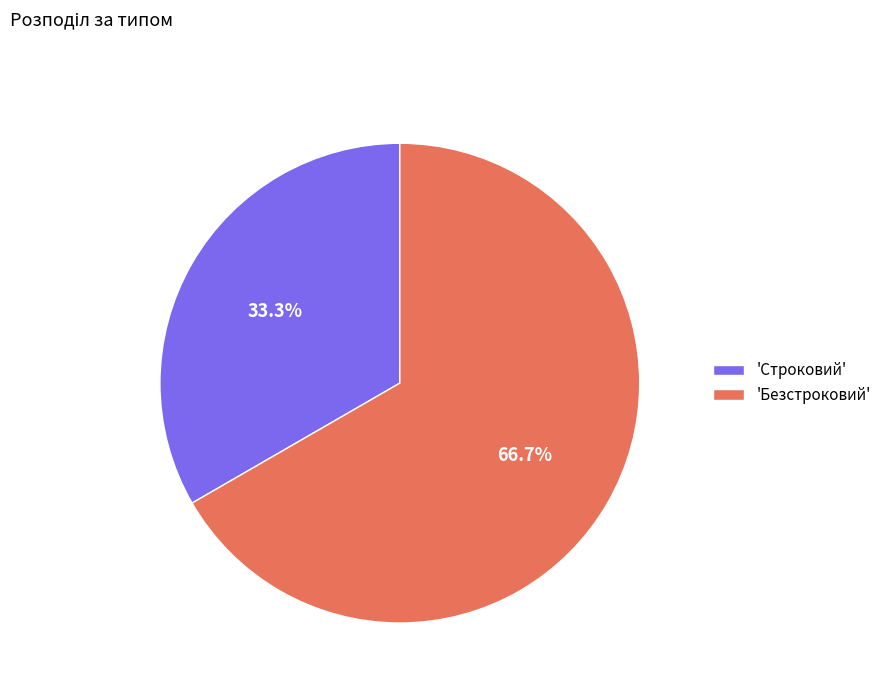

What is the smallest slice in the pie chart?

'Строковий'